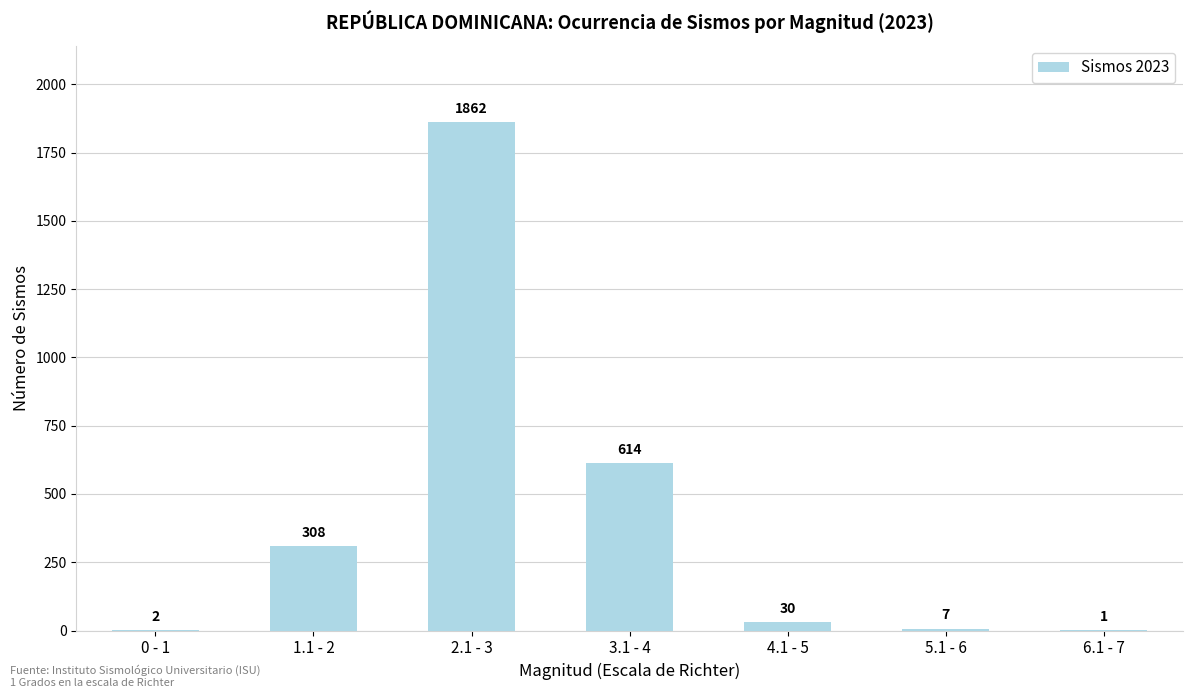

What is the sum of the values at 1.1 - 2 and 4.1 - 5?

338